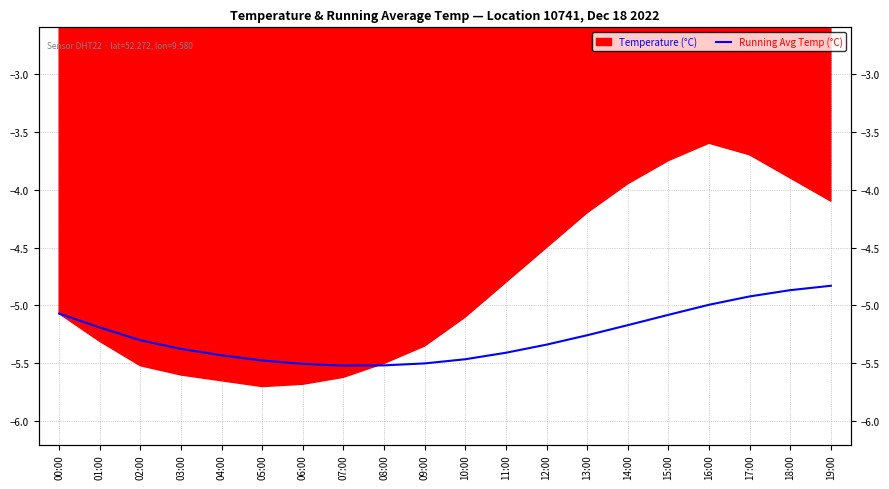

Reading left to right, list all the values displayed in this chart.

-5.1	-5.2	-5.3	-5.4	-5.4	-5.5	-5.5	-5.5	-5.5	-5.5	-5.5	-5.4	-5.3	-5.3	-5.2	-5.1	-5.0	-4.9	-4.9	-4.8